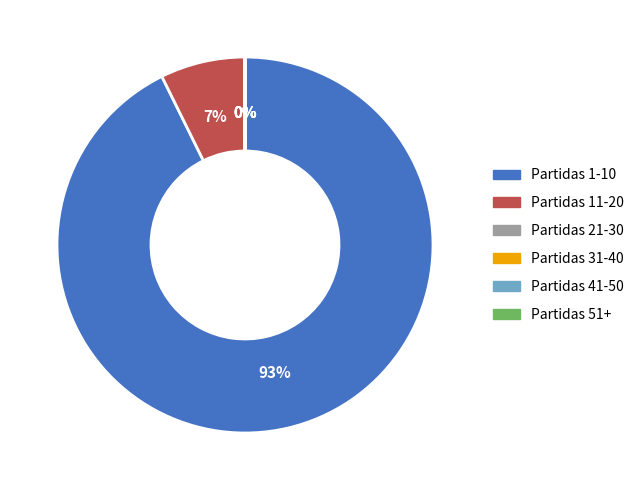

Does any single category account for the majority?

Yes